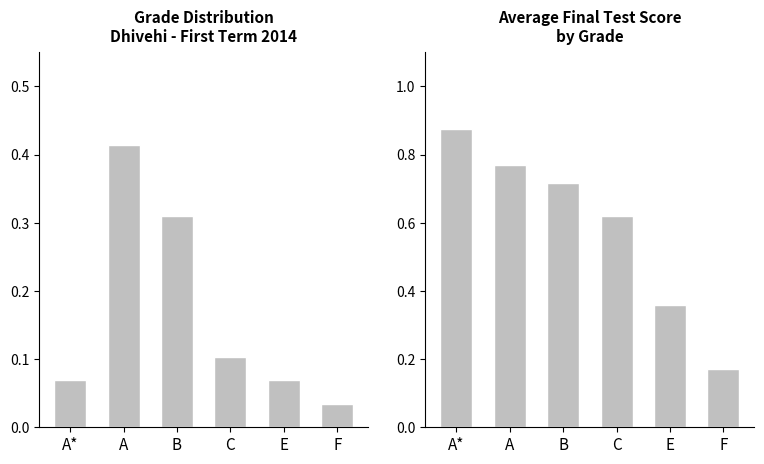

What is the sum of all Avg Final Score (normalized) values?

3.5